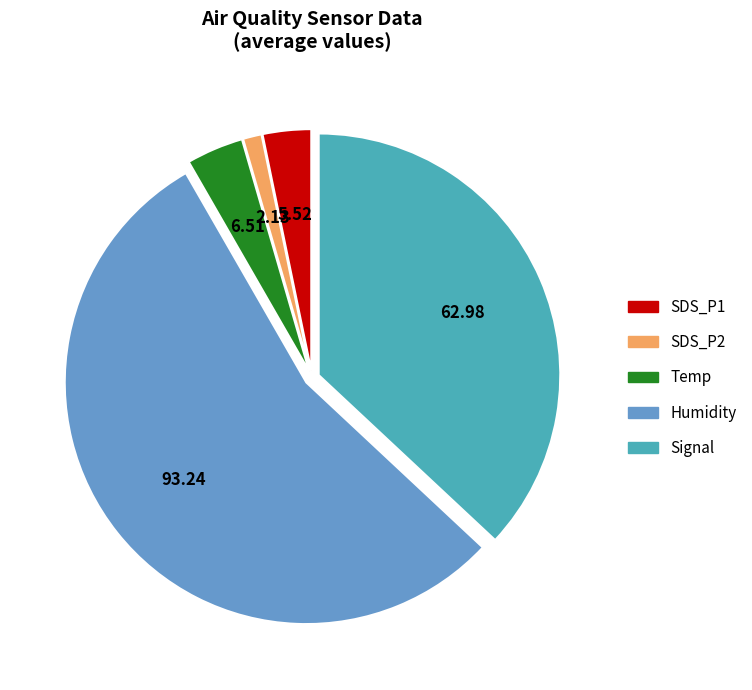

Approximately how many times larger is the value at SDS_P1 compared to Temp?

0.9